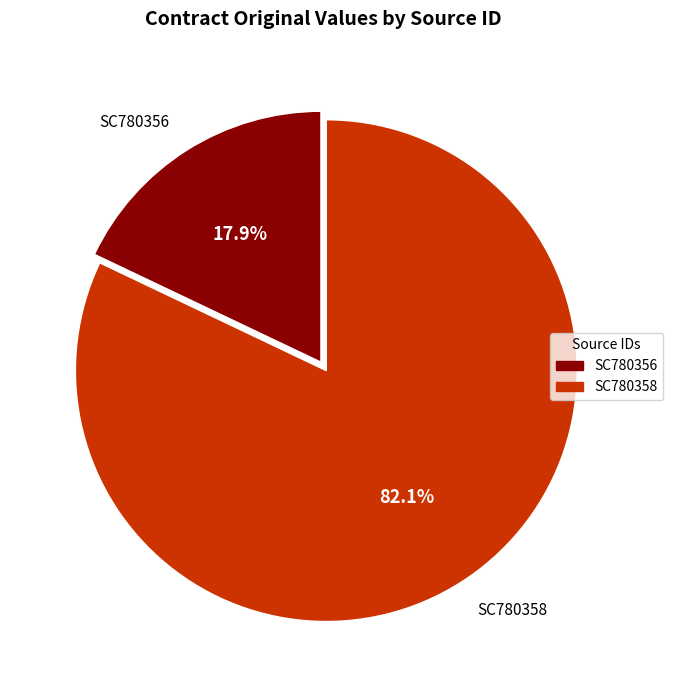

Which slice is the smallest?

SC780356